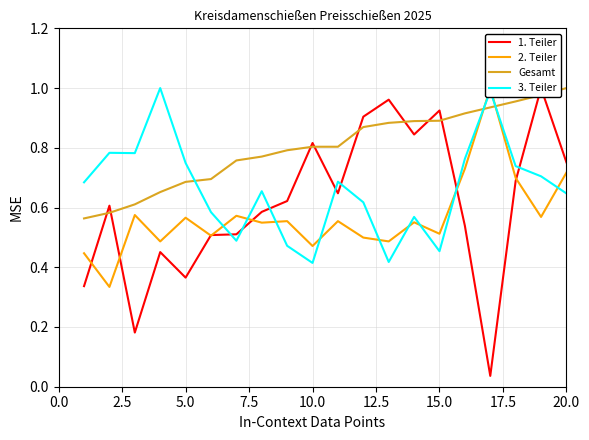

Is this an area chart (filled region under the line)?

No